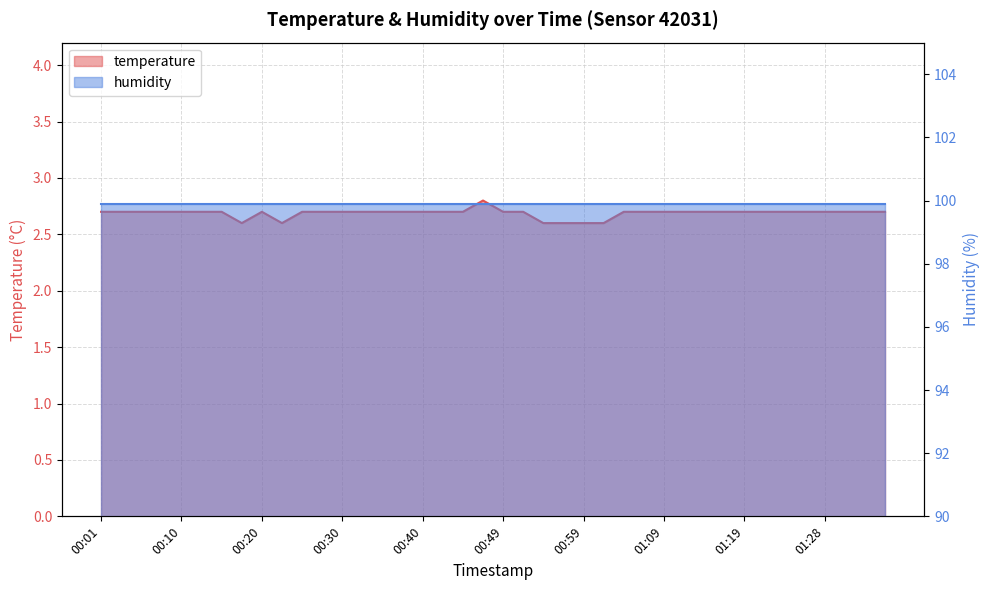

Which has a higher value, 01:02 or 01:09?

01:09